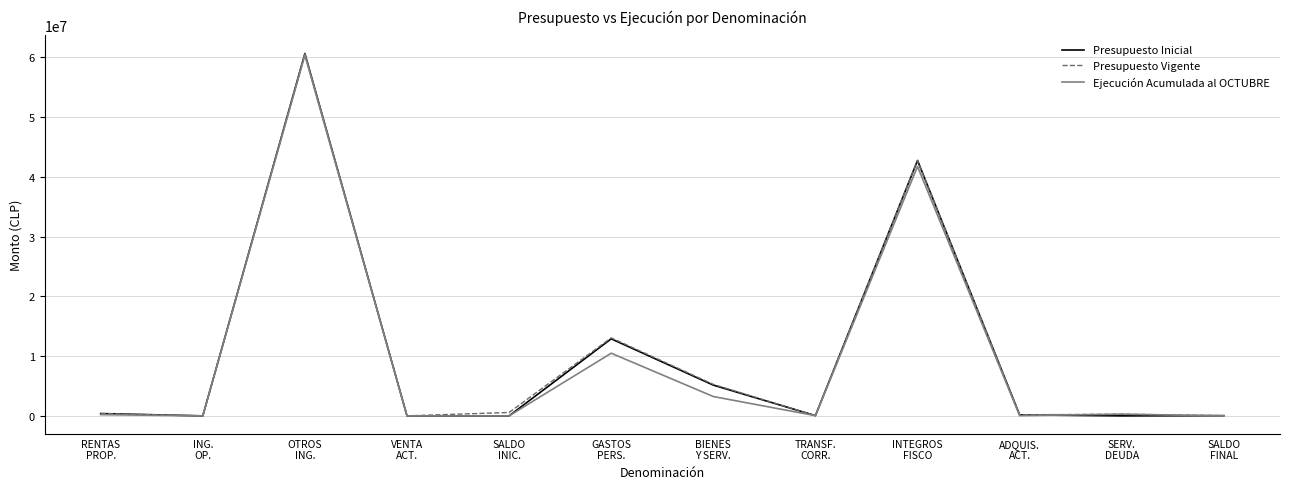

Which series has the widest spread of values?

Presupuesto Inicial